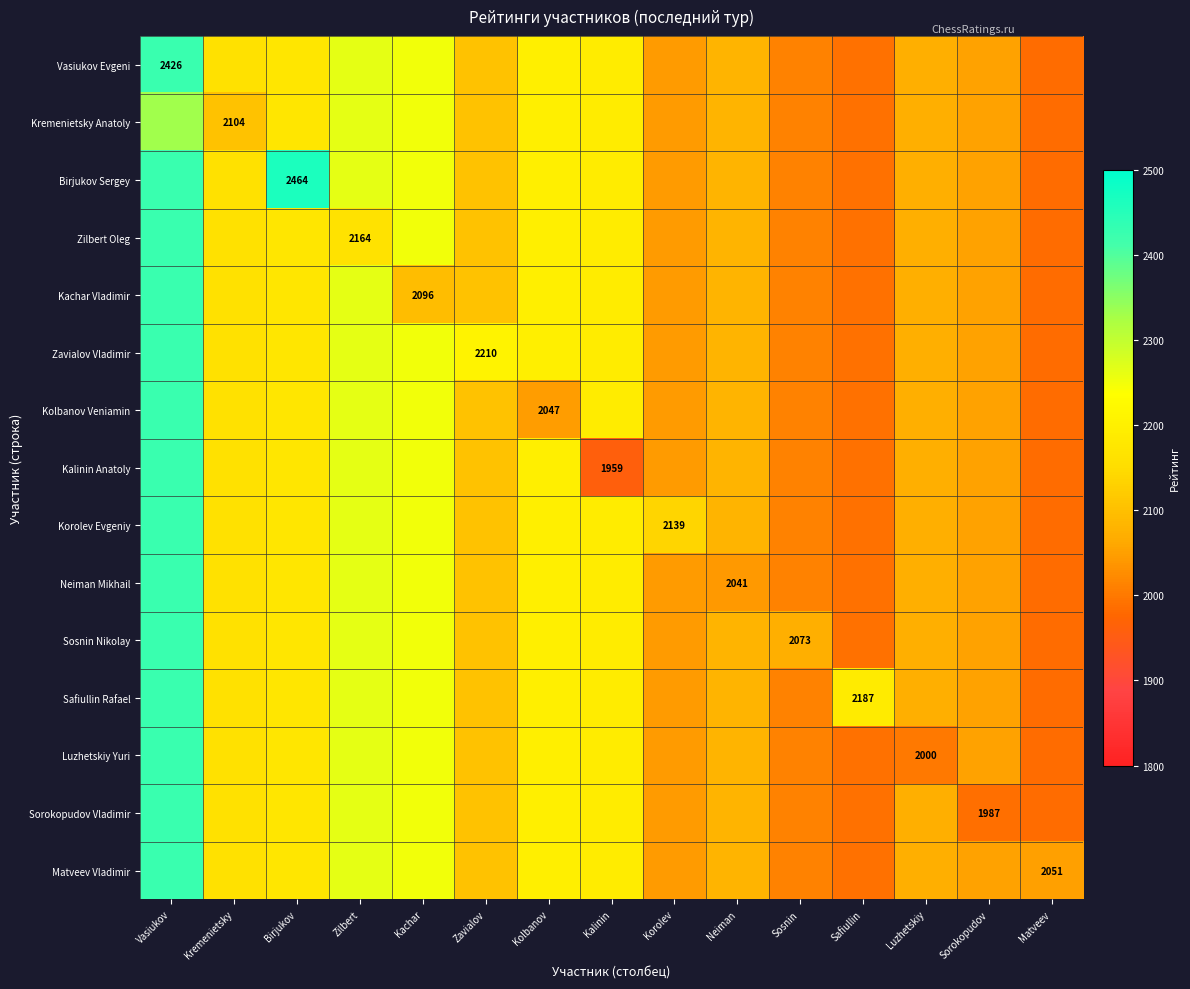

At which label does Matveev Vladimir reach its peak?

Vasiukov